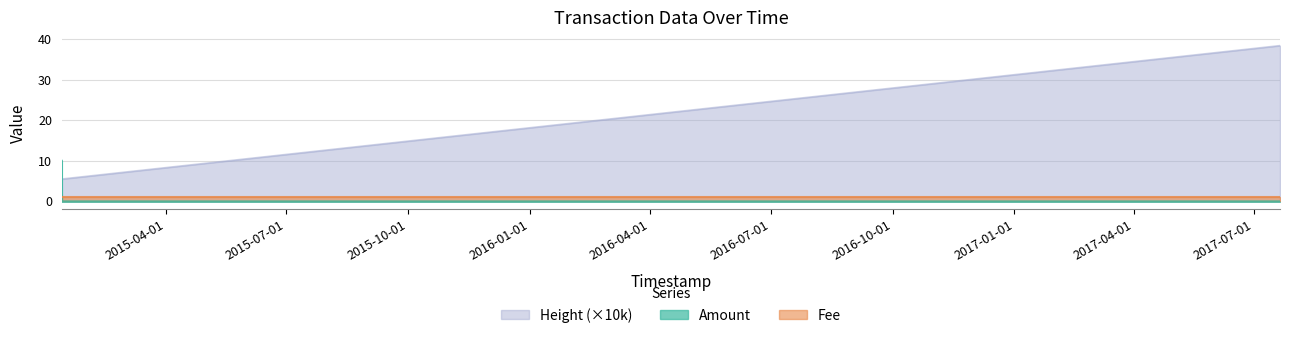

Rank the series by their maximum value, from lowest to highest.

Fee, Amount, Height (×10k)